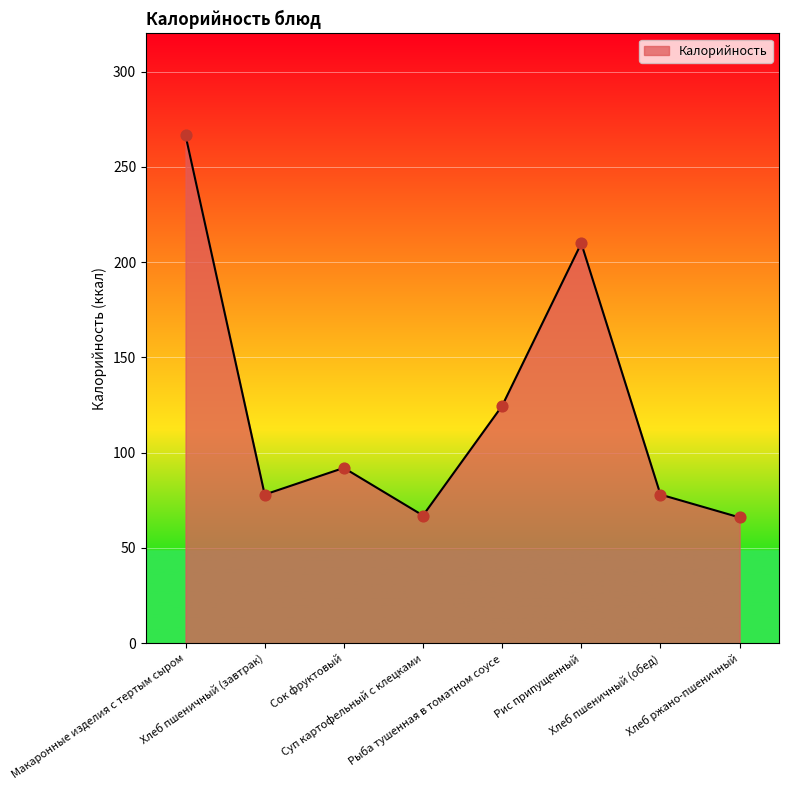

What is the change in value from Суп картофельный с клецками to Хлеб пшеничный (обед)?

+11.0